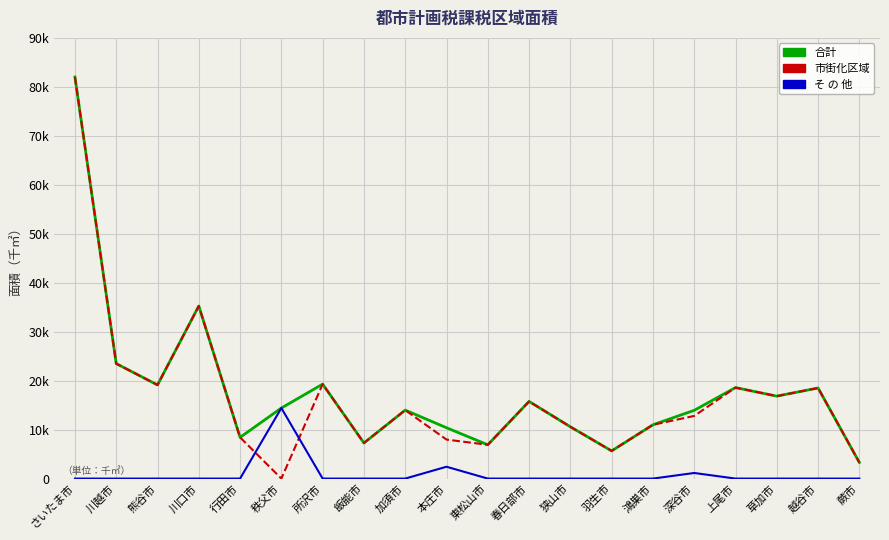

Does the chart have visible grid lines?

Yes